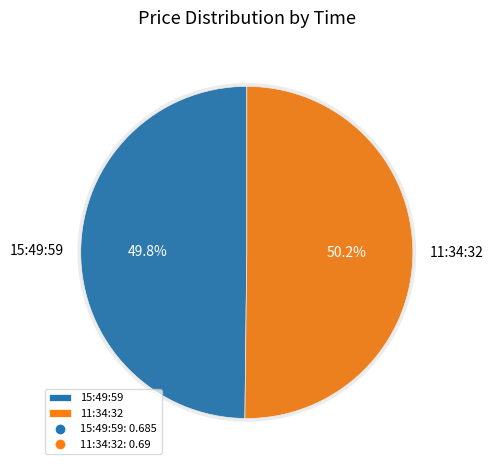

Count the number of slices in the pie.

2